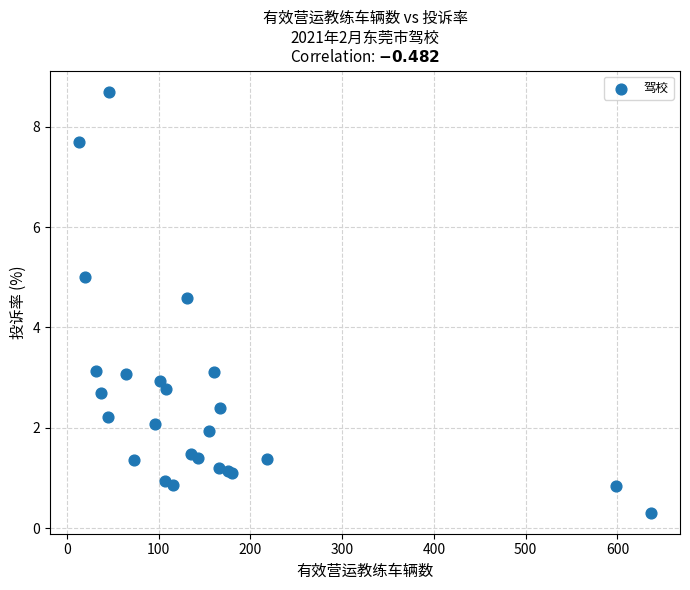

What Y value in the scatter plot is closest to 4?

4.6